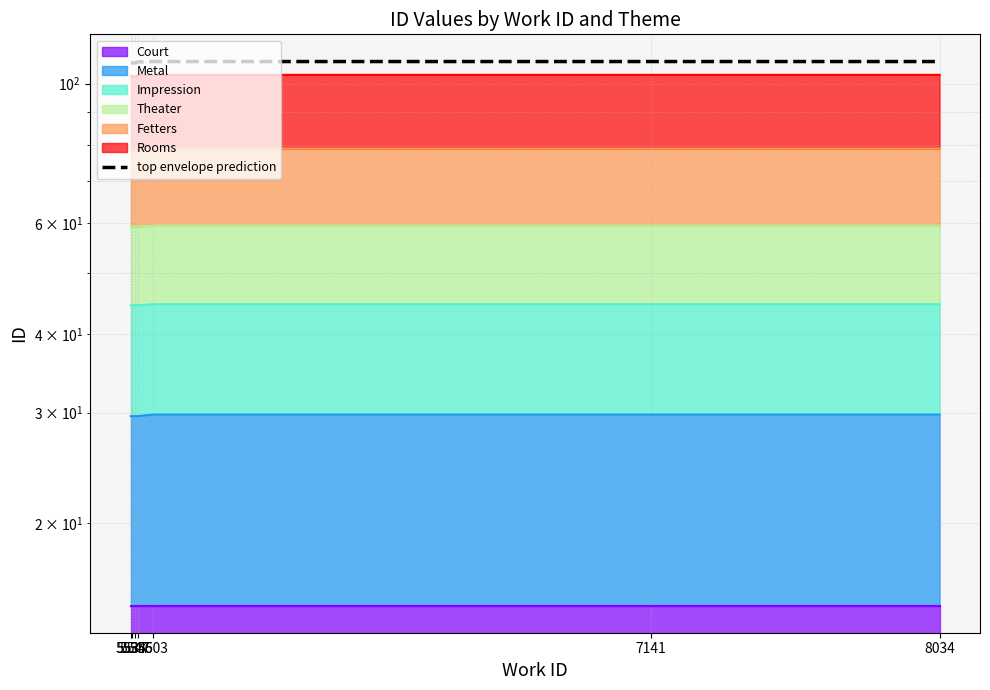

Reading left to right, extract all data points from this chart.

5534=107.9	5537=107.9	5547=107.9	5555=108.3	5603=108.5	7141=108.5	8034=108.5